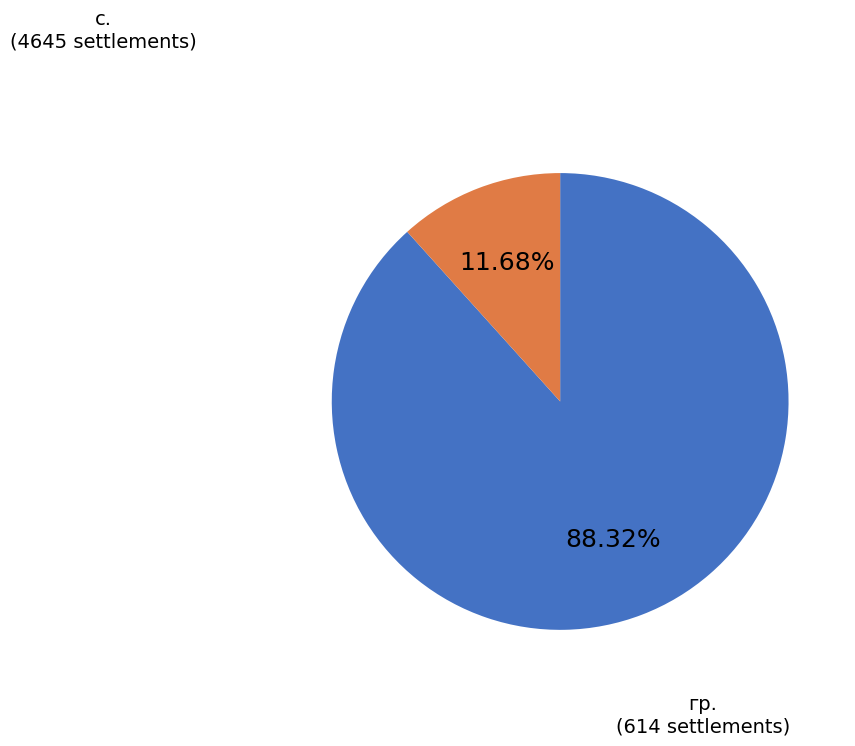

Is there any slice that represents more than half of the pie?

Yes